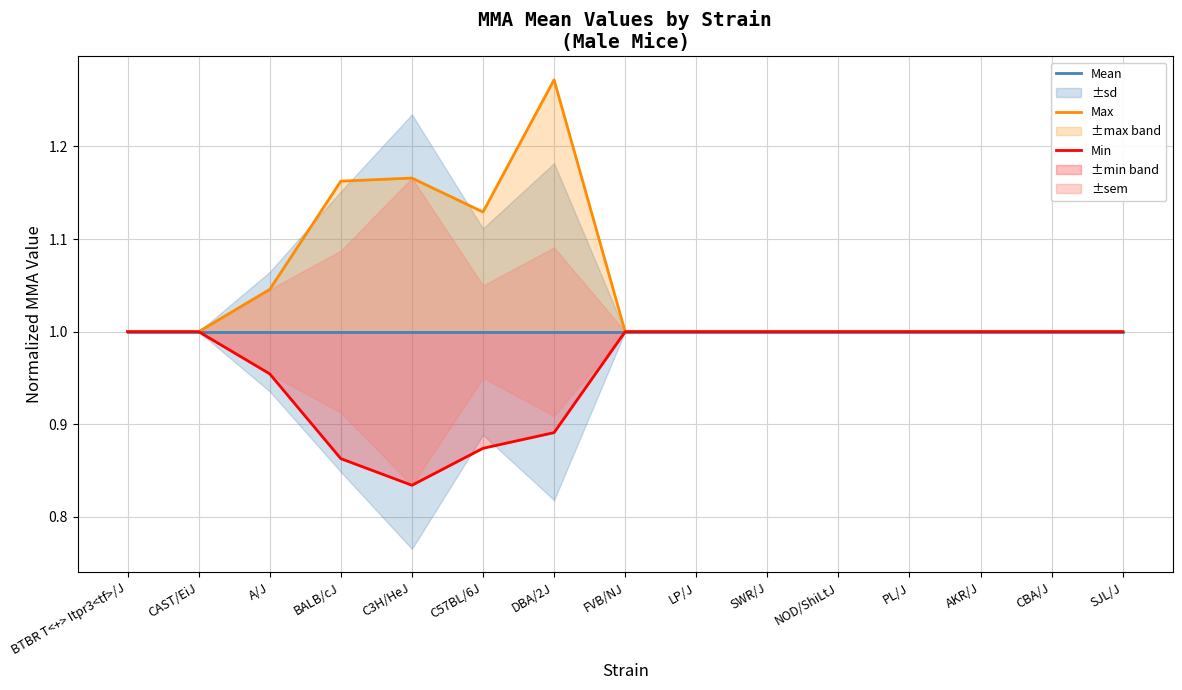

What is the label of the 7th point from the right?

LP/J